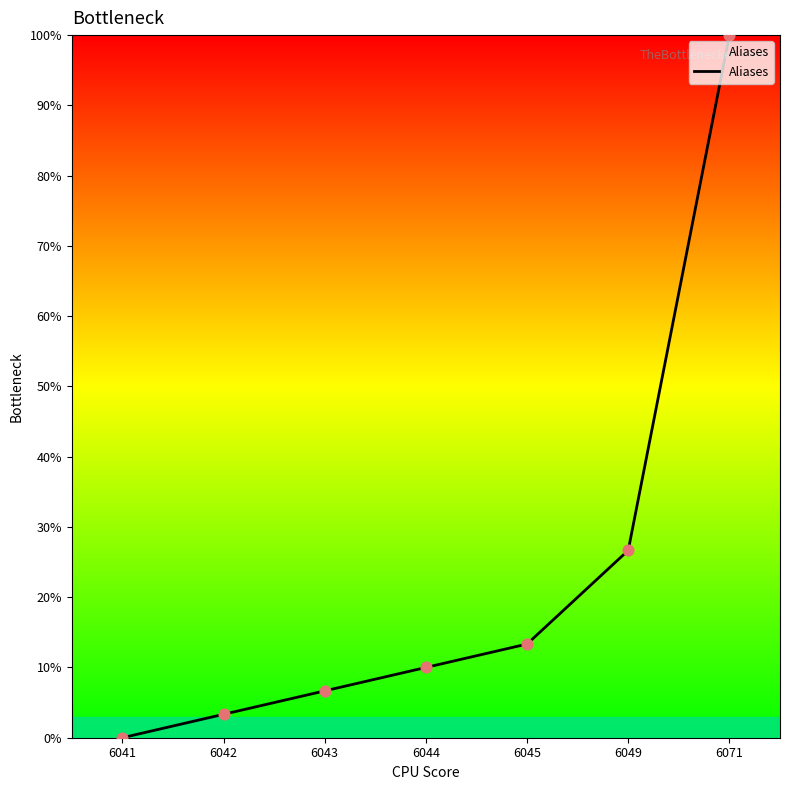

What is the ratio of the value at 6043 to the value at 6044?

0.7